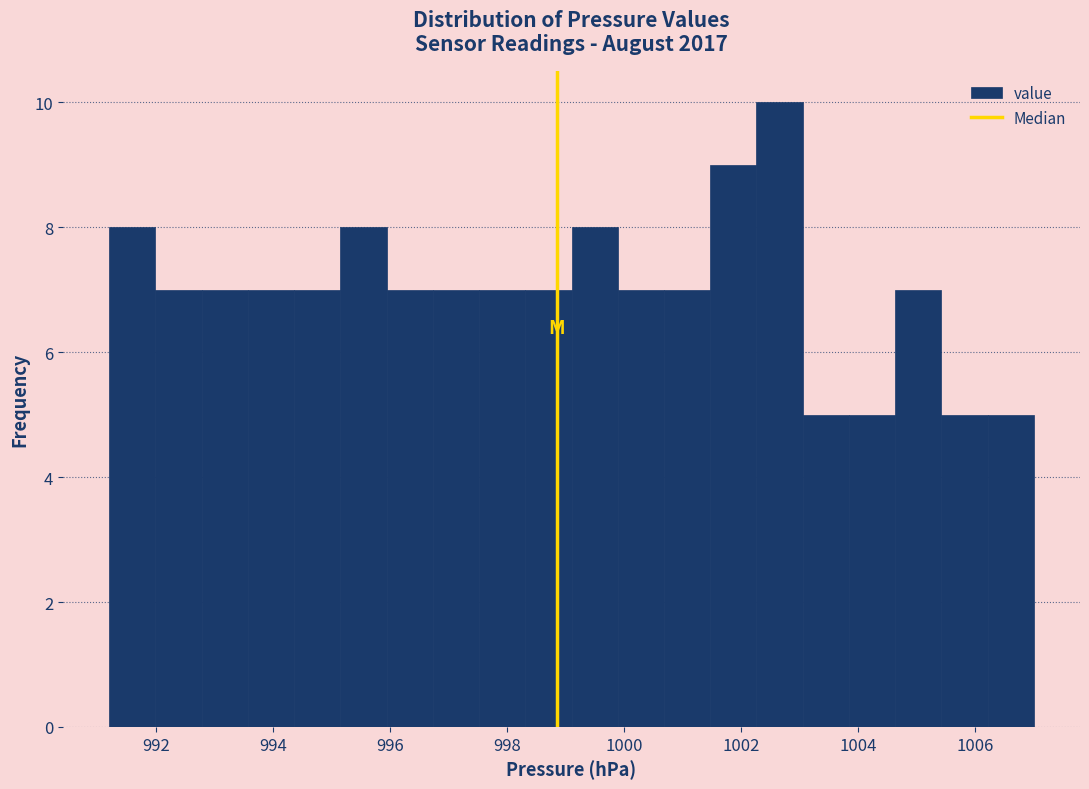

Read against the x-axis, roughly where is the centre of the tallest bar?

1002.6